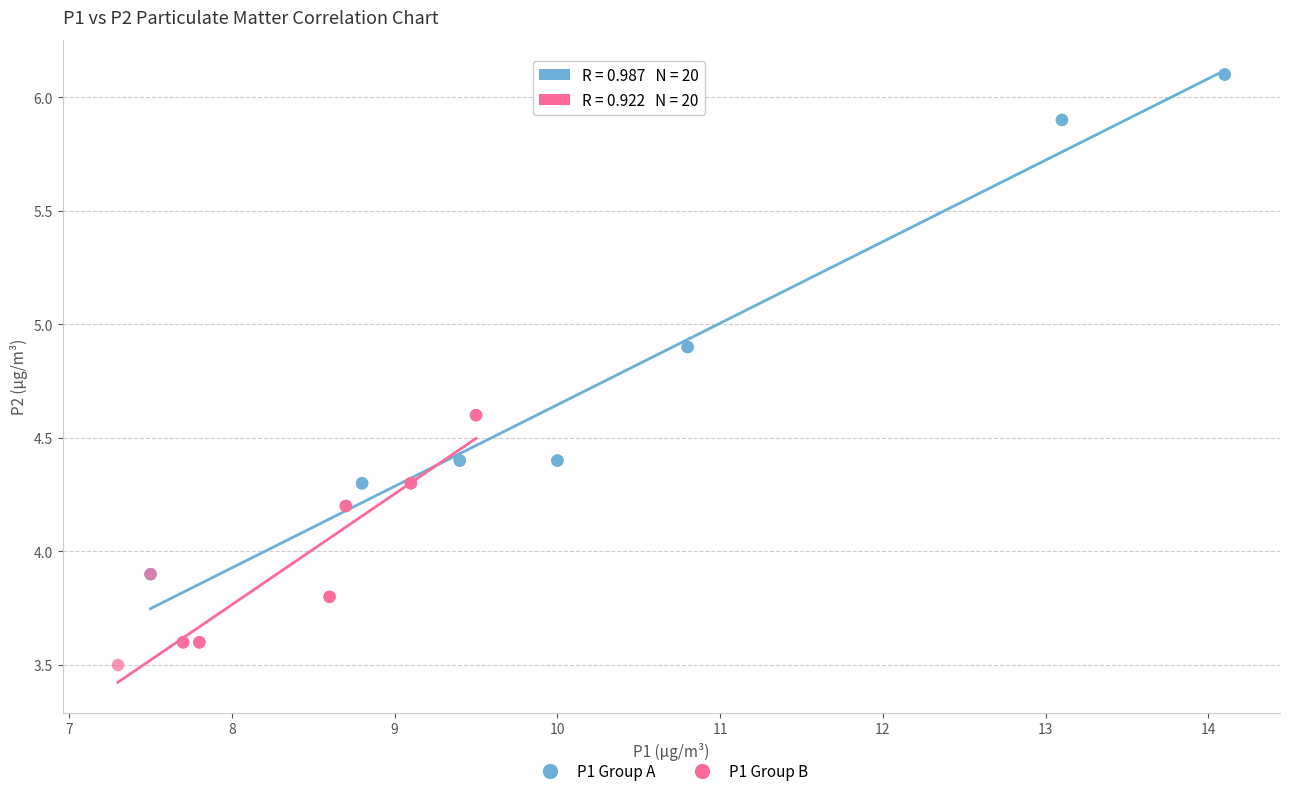

Which series has the widest spread of Y values?

P1 Group A